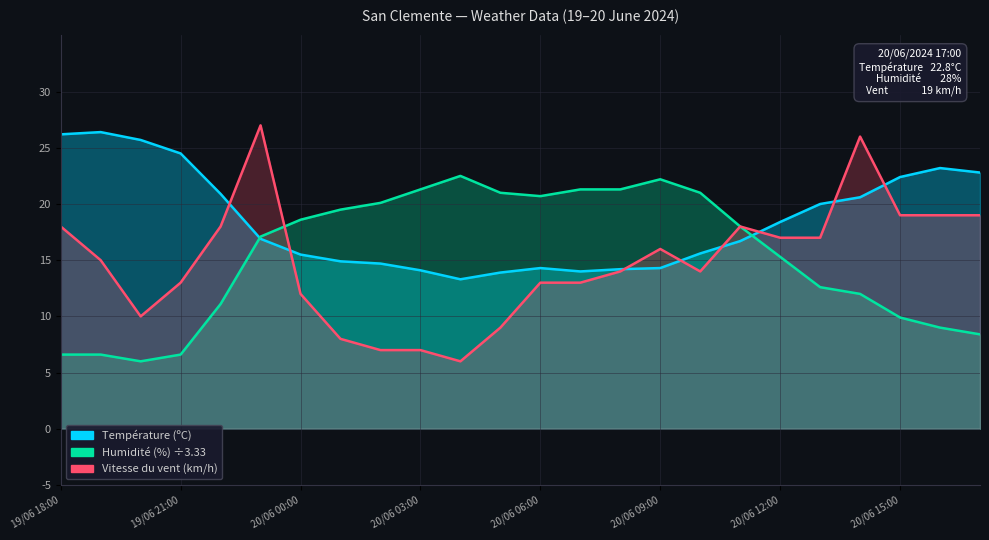

At which category does Humidité (%) reach its first local peak?

20/06 04:00